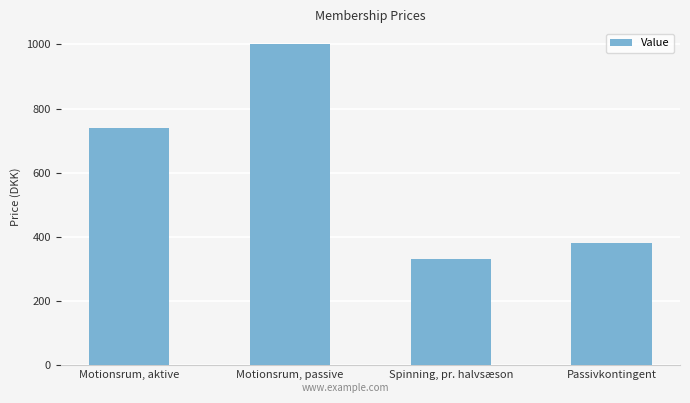

List the labels in order of value, largest first.

Motionsrum, passive, Motionsrum, aktive, Passivkontingent, Spinning, pr. halvsæson